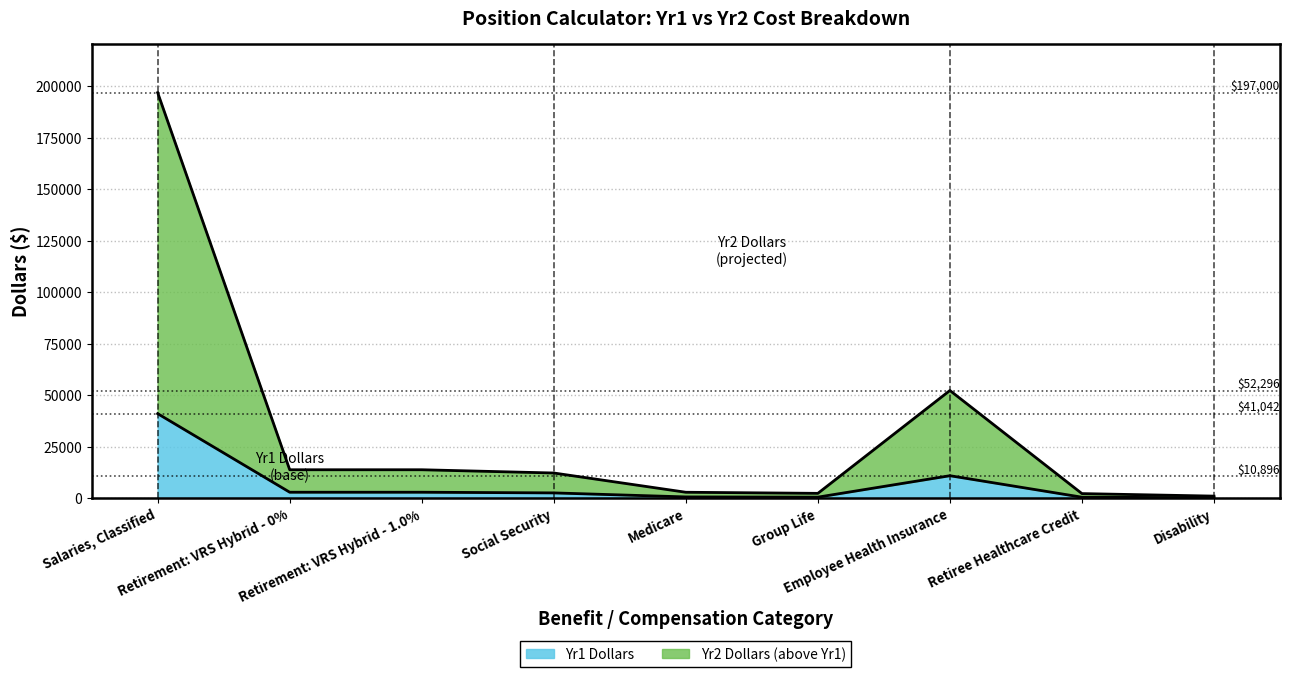

True or false: Yr1 Dollars and Yr2 Dollars cross at least once.

False